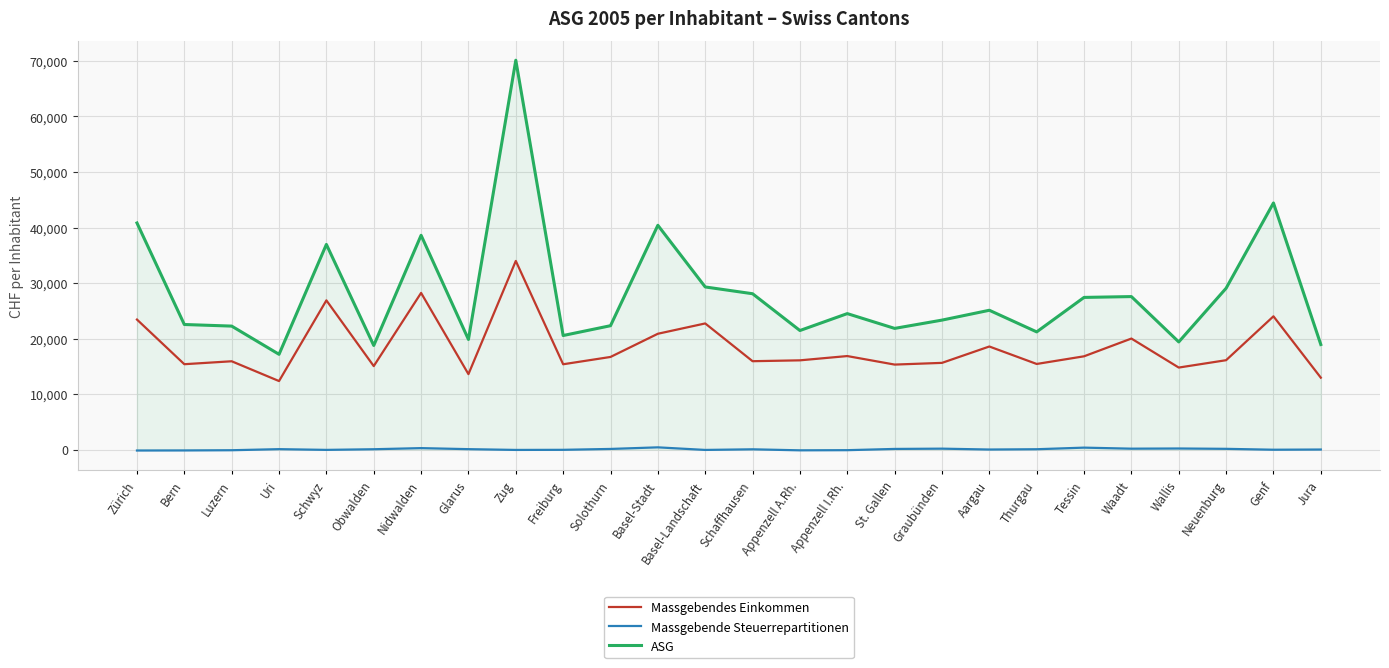

Is it true that Massgebendes Einkommen equals 18561.3 at Aargau?

True